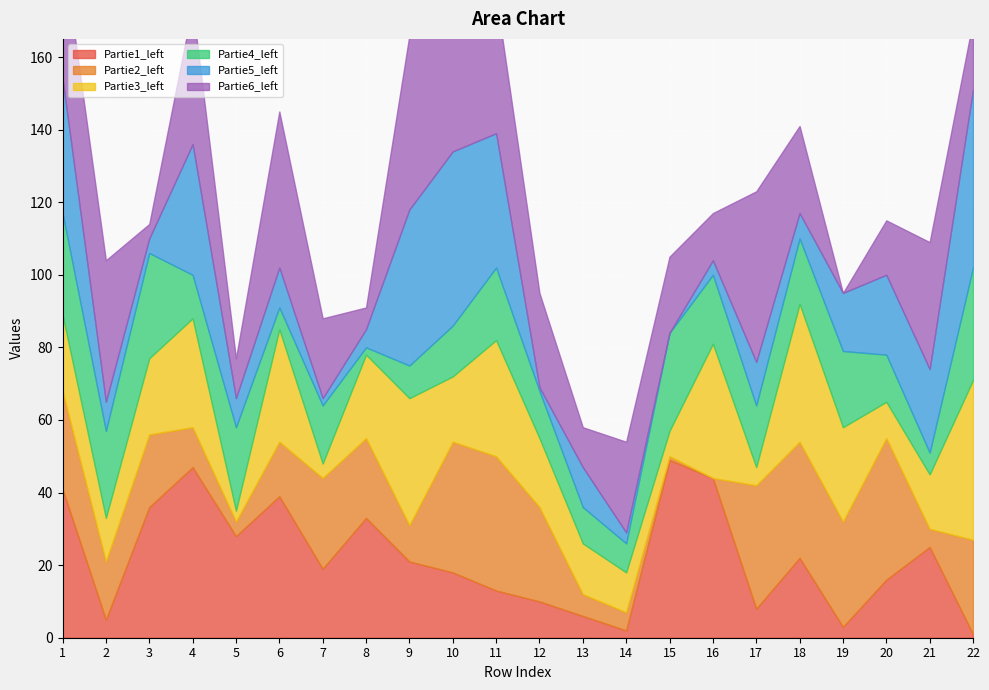

At 15, list the series in order from smallest to largest.

Partie5_left, Partie2_left, Partie3_left, Partie6_left, Partie4_left, Partie1_left